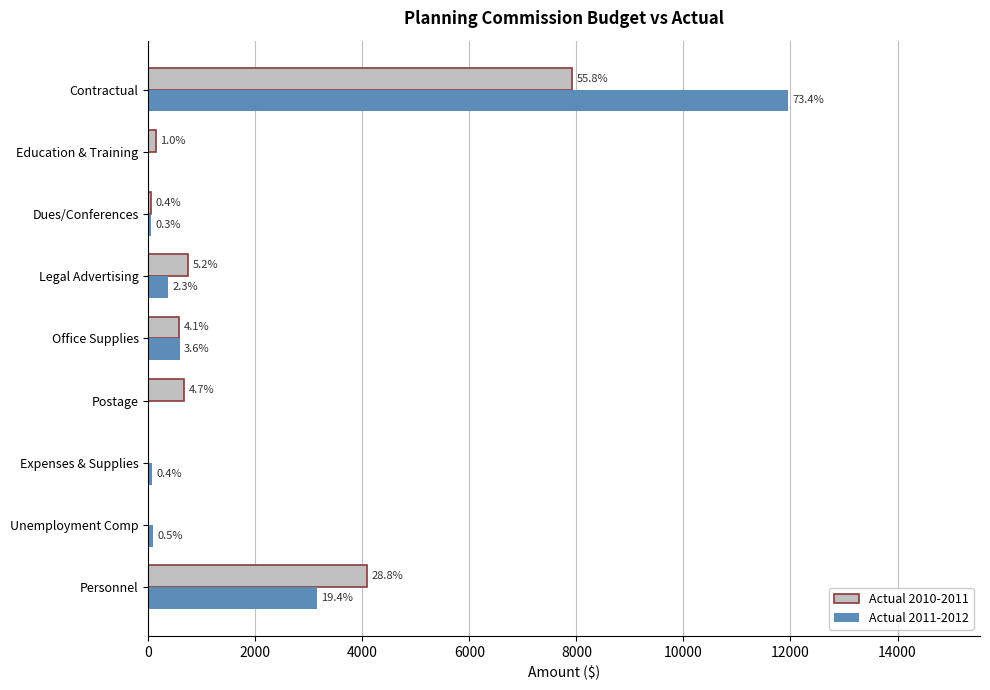

Which series has the largest range (max minus min)?

Actual 2011-2012